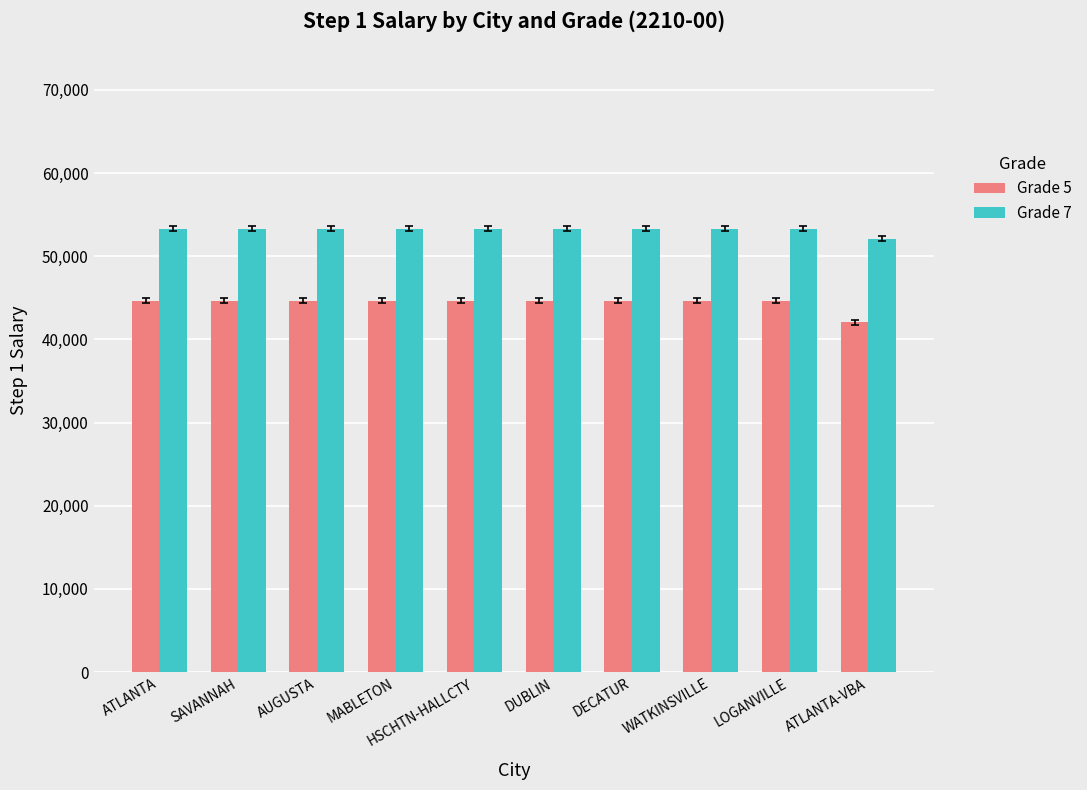

At how many categories does at least one series exceed 50144?

10